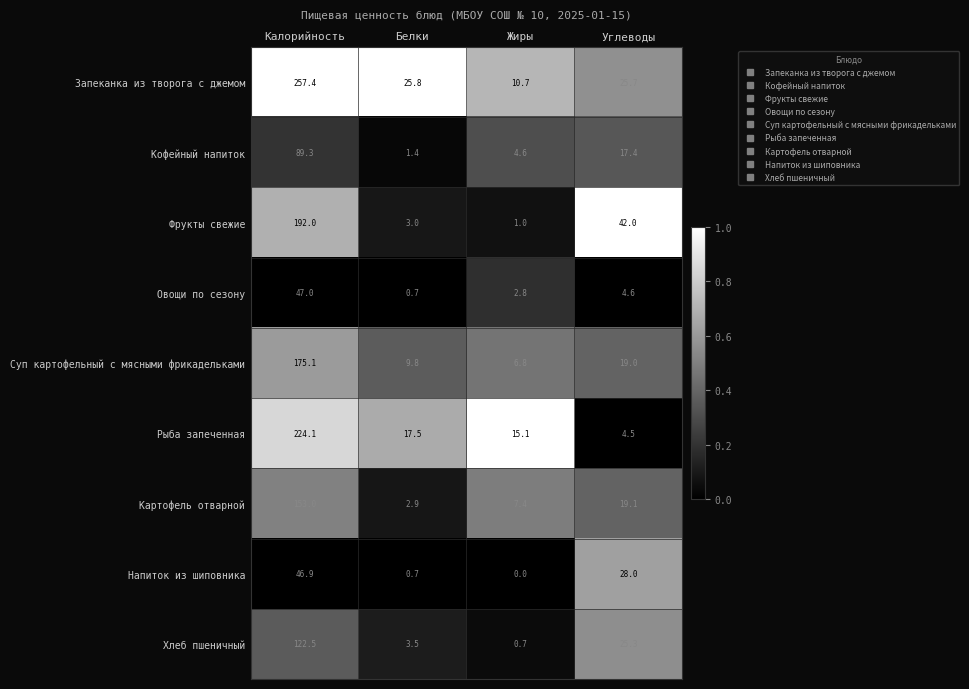

What is the total value across all series at Калорийность?

1307.3